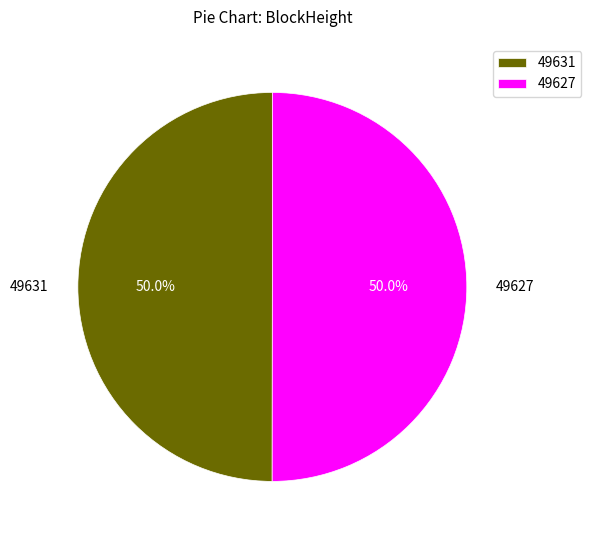

What is the total percentage of 49631 and 49627?

100.0%